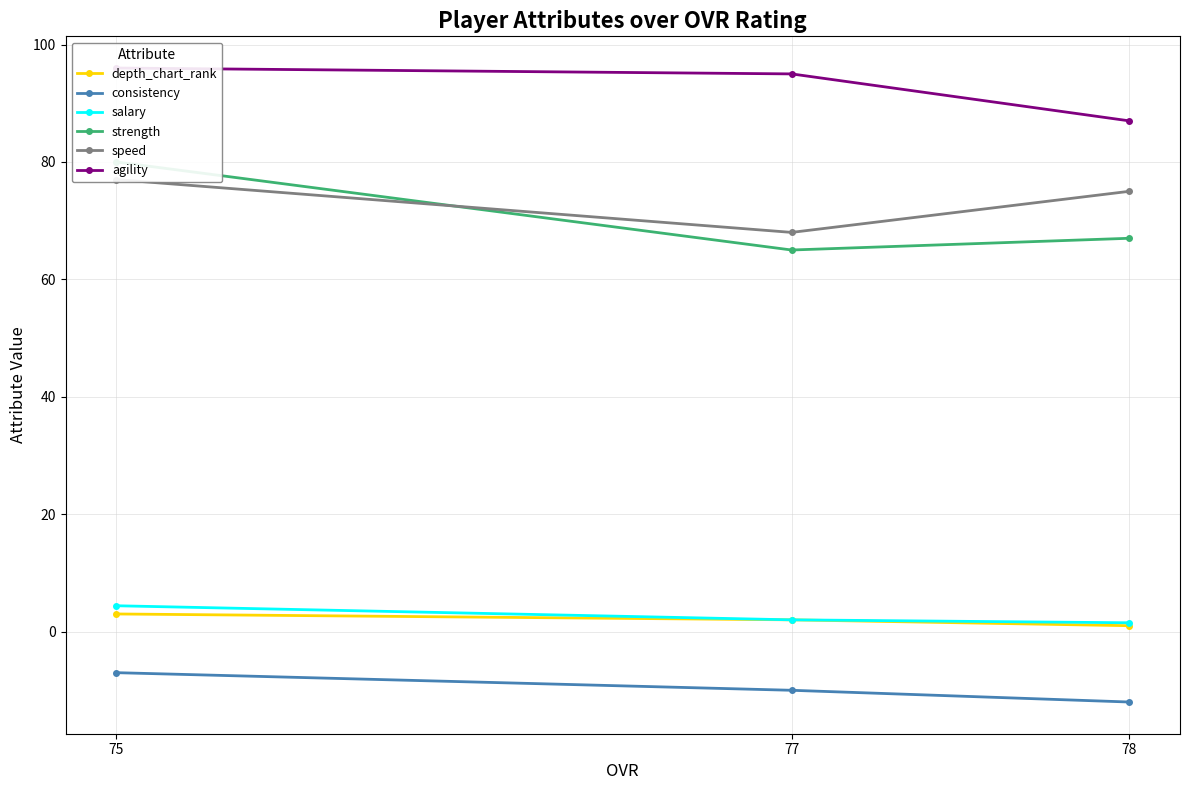

Reading left to right, extract all data points from this chart.

depth_chart_rank: 78=1.0	77=2.0	75=3.0
consistency: 78=-12.0	77=-10.0	75=-7.0
salary: 78=1.5	77=2.0	75=4.4
strength: 78=67.0	77=65.0	75=80.0
speed: 78=75.0	77=68.0	75=77.0
agility: 78=87.0	77=95.0	75=96.0